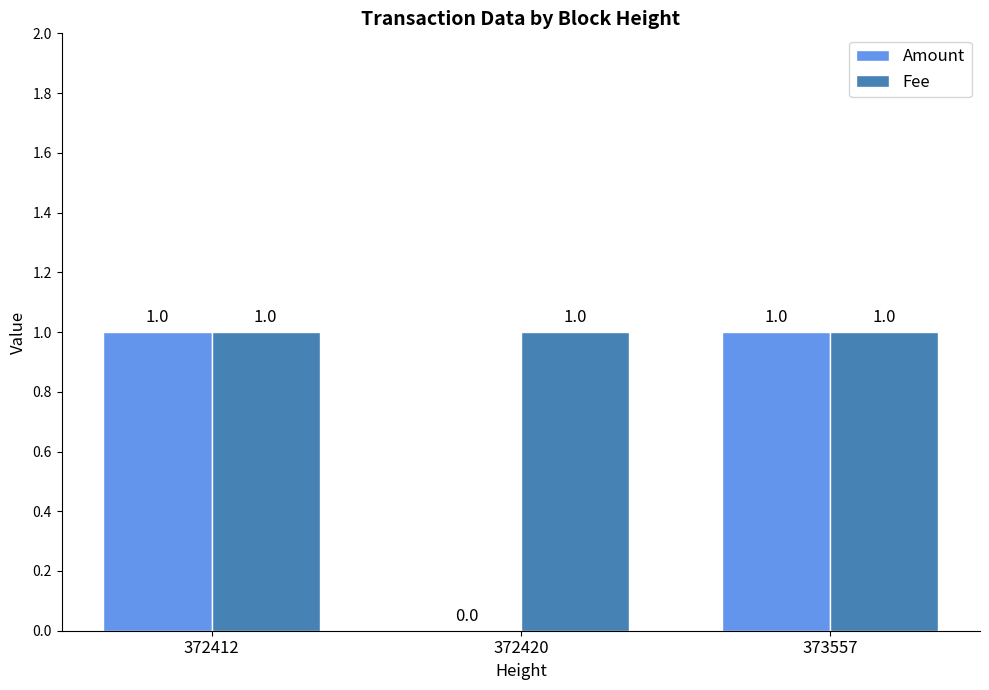

Does the chart contain stacked bars?

No